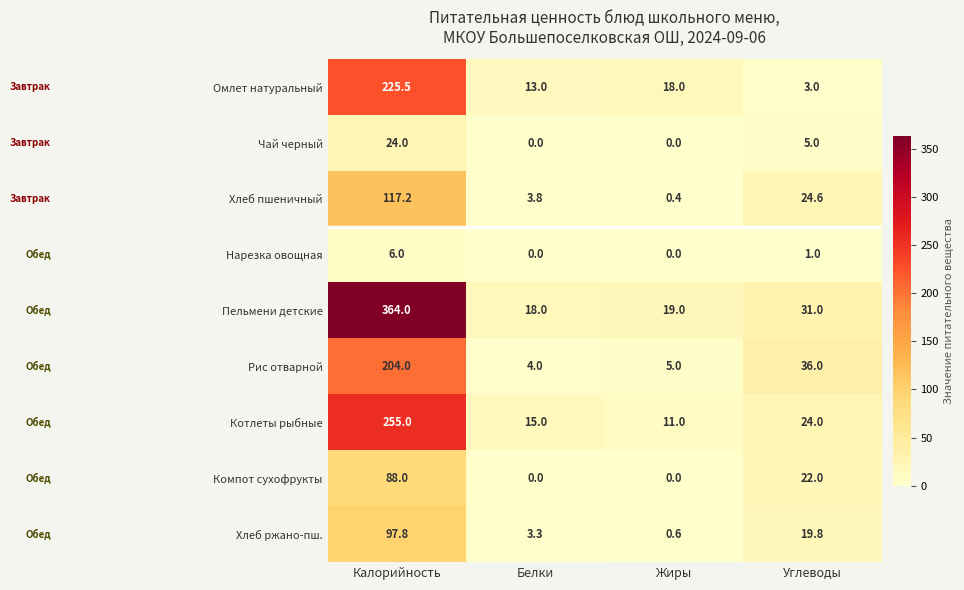

What is the difference between the Чай черный values at Калорийность and Жиры?

24.0